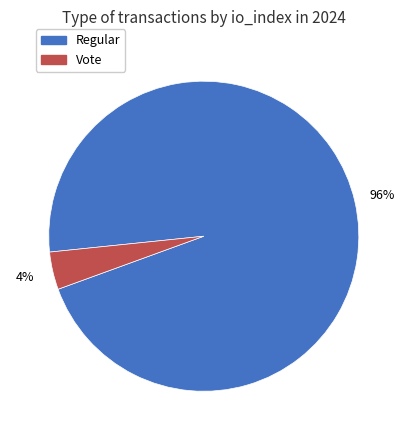

Which slice represents more than half of the pie?

Regular